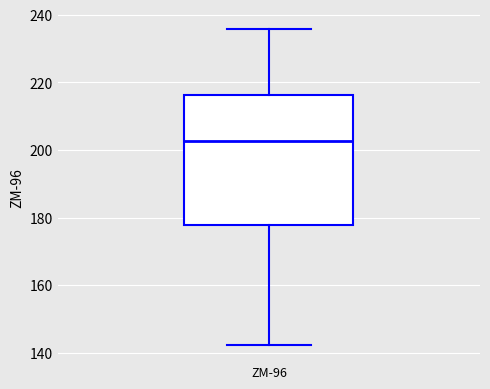

Read this box plot against the y-axis: the position of the median line, the range covered by the box, and the ends of both whiskers. The values are not printed on the chart, so give them approximately, as read against the axis.

median 202, box 178 to 216, whiskers 142 to 236